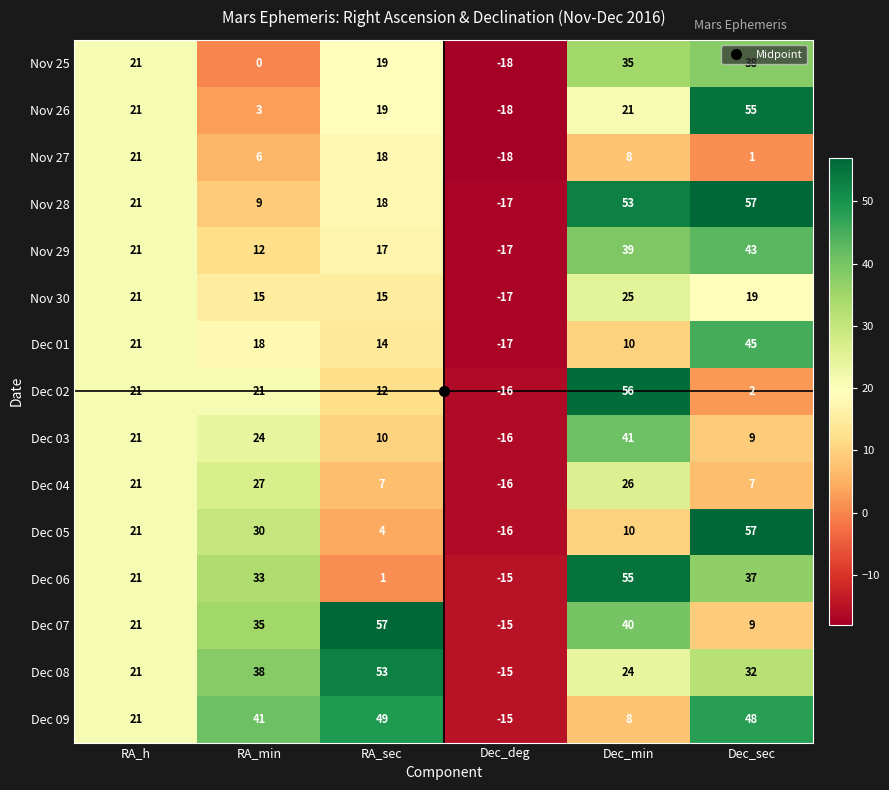

What is the highest value of the Nov 30 series?

25